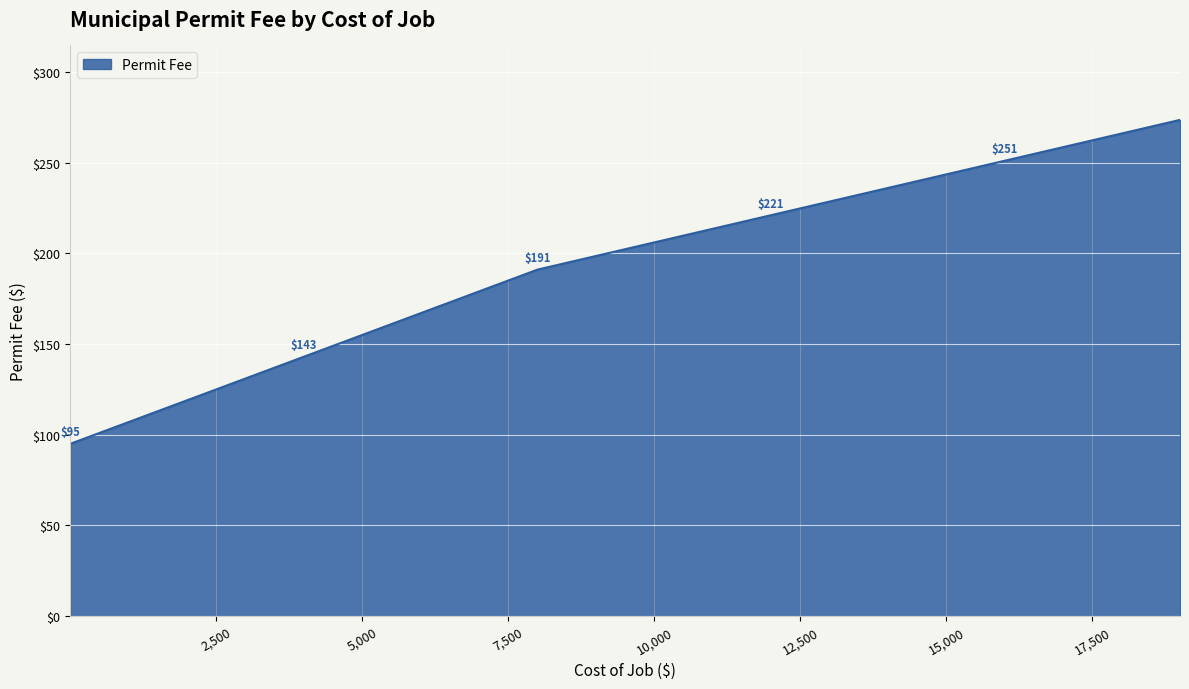

What is the difference between the maximum and minimum values?

178.5